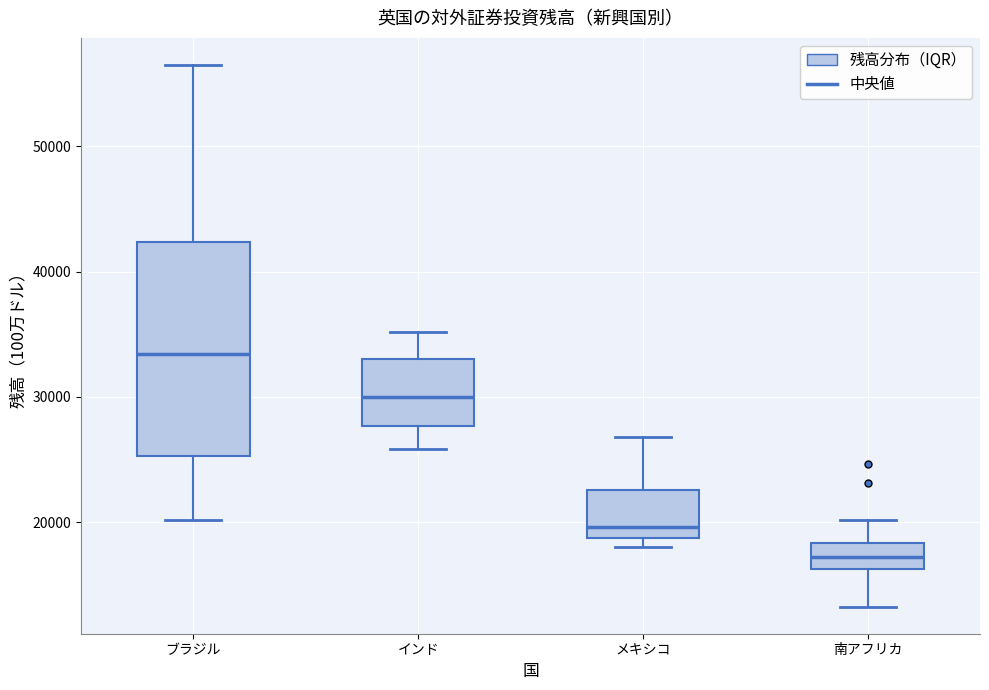

Where does the median line of the box for 南アフリカ sit on the y-axis? The values are not printed on the chart, so give them approximately, as read against the axis.

17000